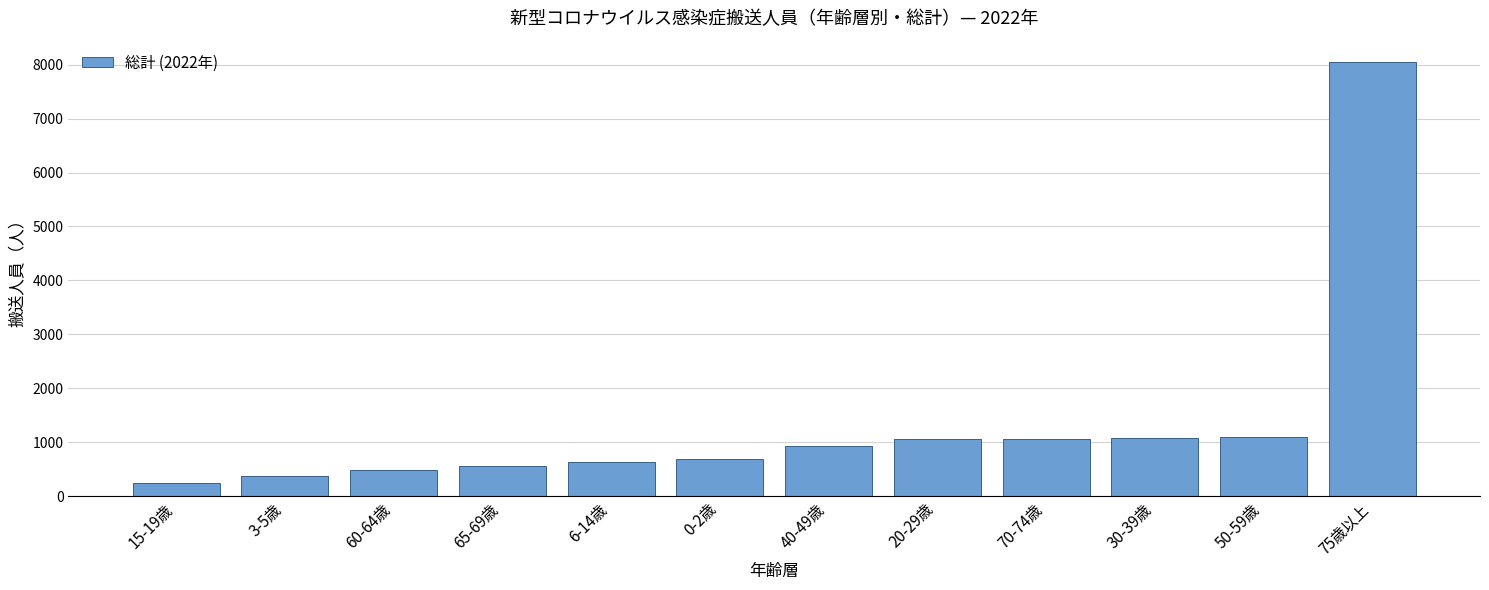

What is the ratio of the value at 70-74歳 to the value at 6-14歳?

1.7